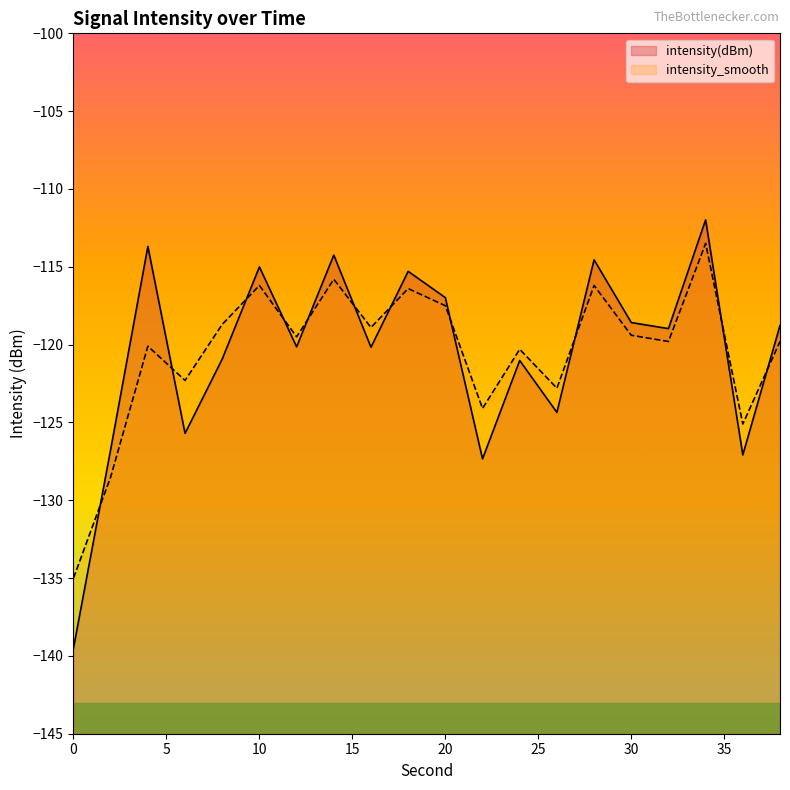

How many intersections are there between intensity(dBm) and intensity_smooth?

11